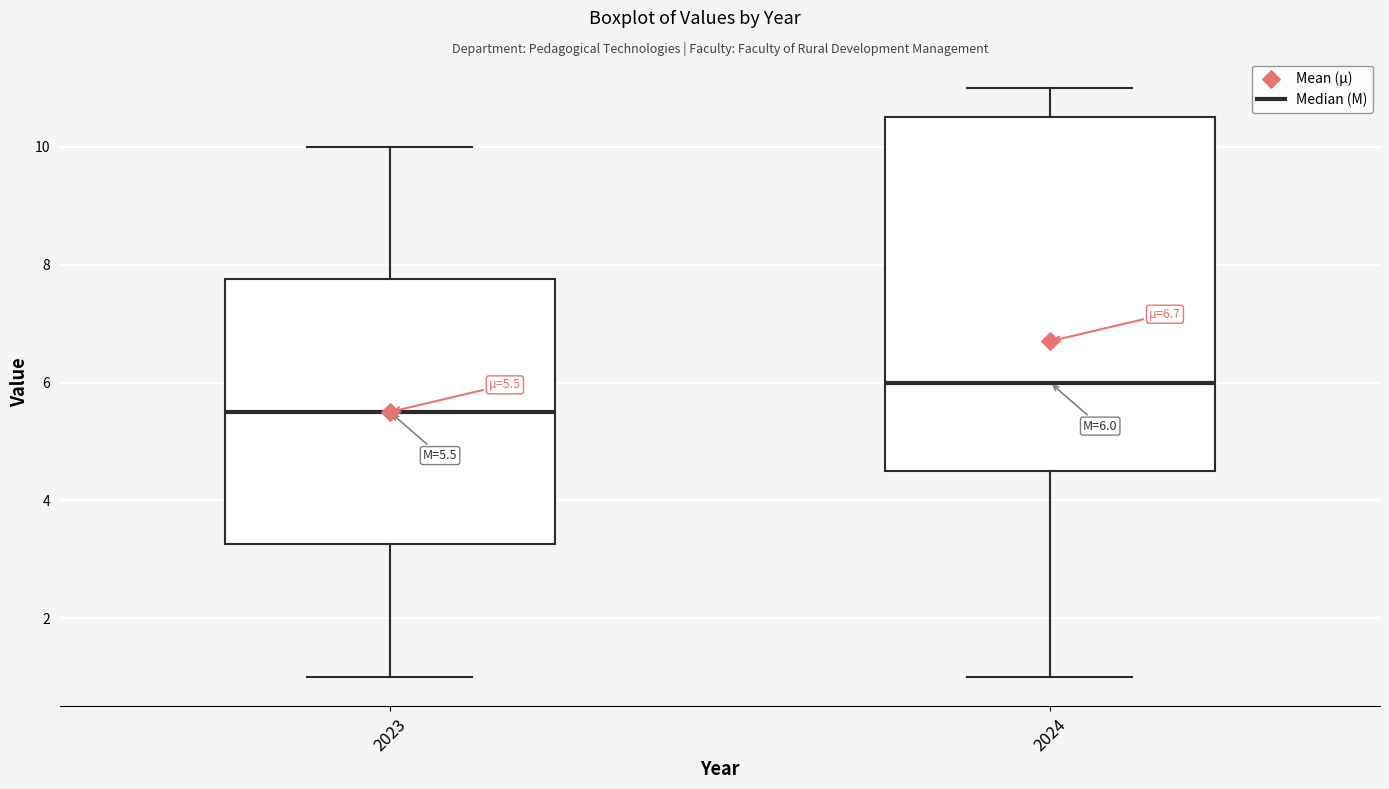

Which box has the lowest median line?

2023